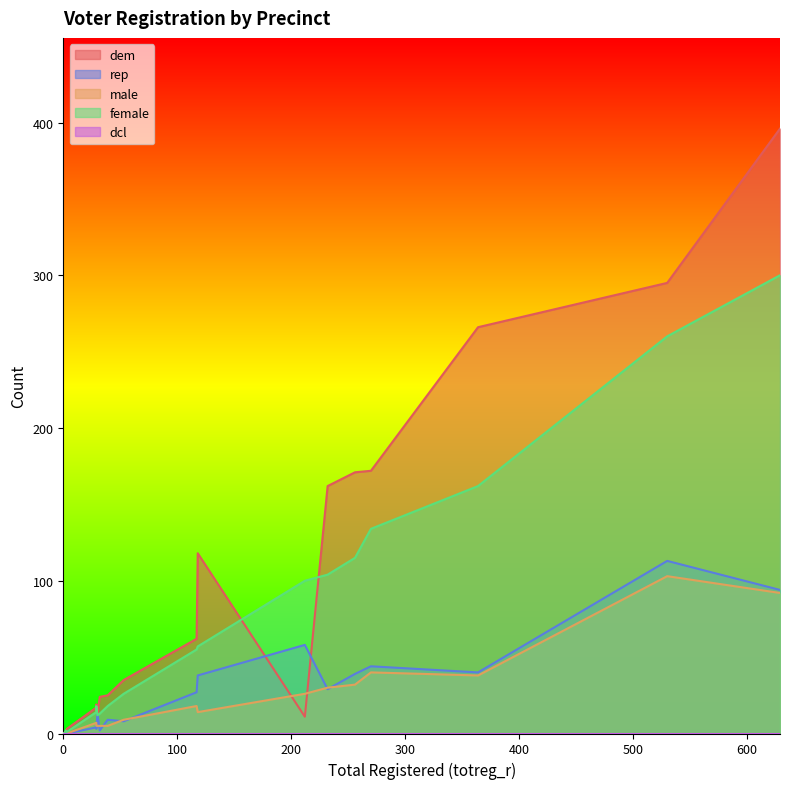

Is the value of male at 0 greater than the value of rep at 39?

No